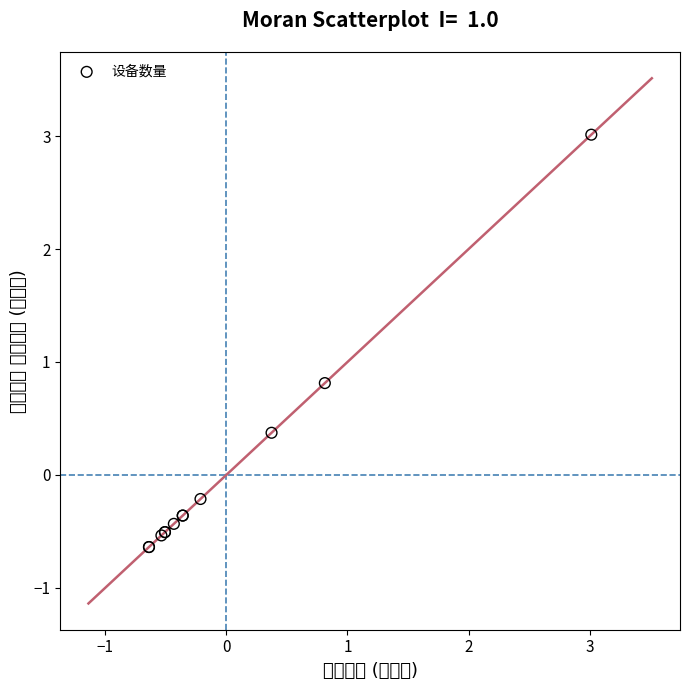

What Y value in the scatter plot is closest to 1?

0.8